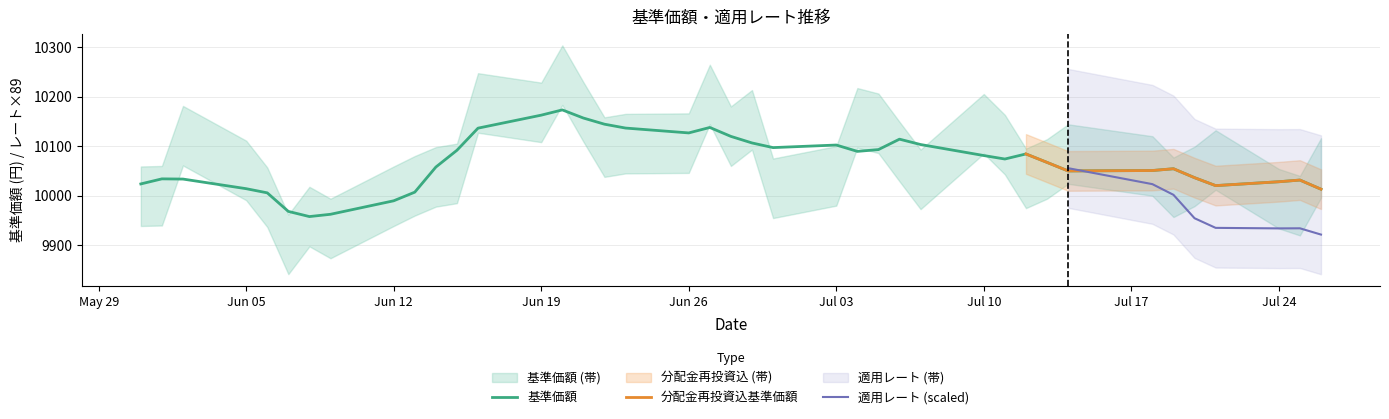

True or false: 分配金再投資込基準価額 and 基準価額 cross at least once.

False